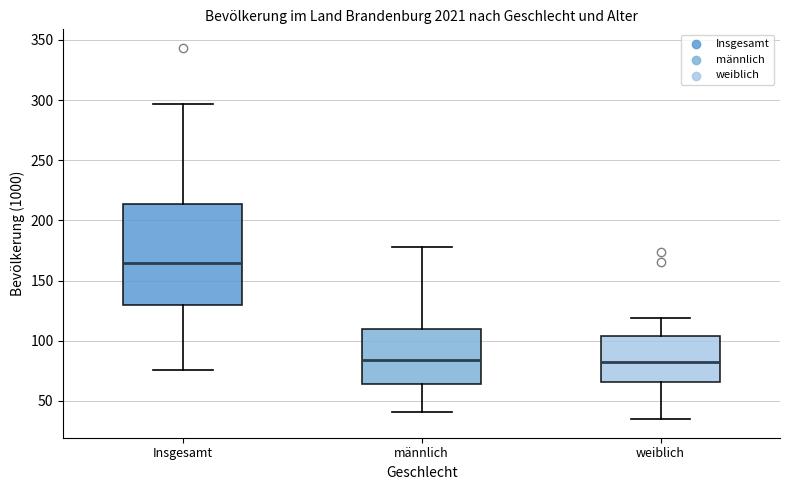

Reading left to right, read every box against the y-axis: the position of its median line, the range the box covers, and the ends of its whiskers. The values are not printed on the chart, so give them approximately, as read against the axis.

Insgesamt: median 165, box 130 to 215, whiskers 75 to 295
männlich: median 85, box 65 to 110, whiskers 40 to 180
weiblich: median 80, box 65 to 105, whiskers 35 to 120